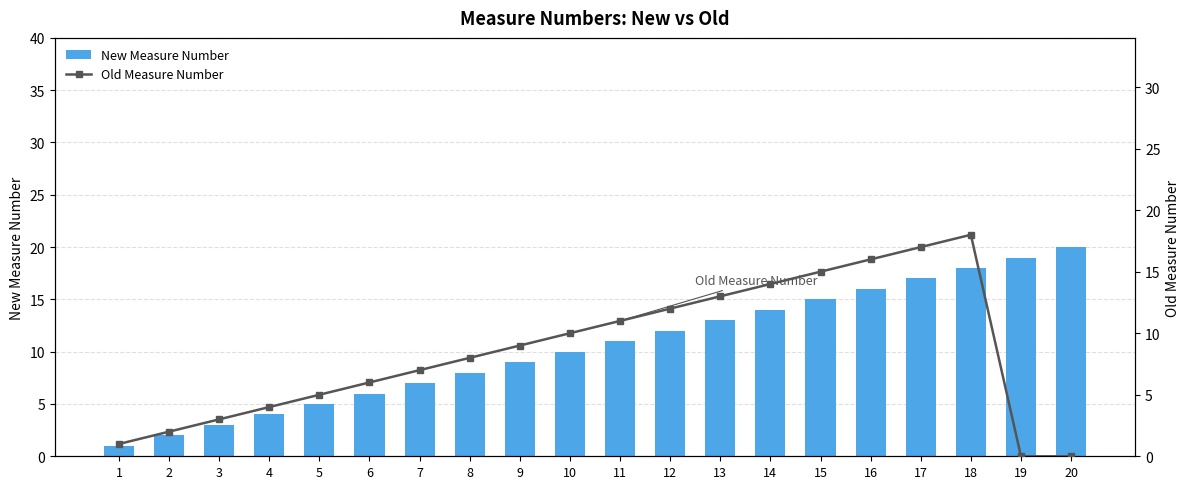

Reading right to left, extract all data points from this chart.

New Measure Number: 20	19	18	17	16	15	14	13	12	11	10	9	8	7	6	5	4	3	2	1
Old Measure Number: 0	0	18	17	16	15	14	13	12	11	10	9	8	7	6	5	4	3	2	1